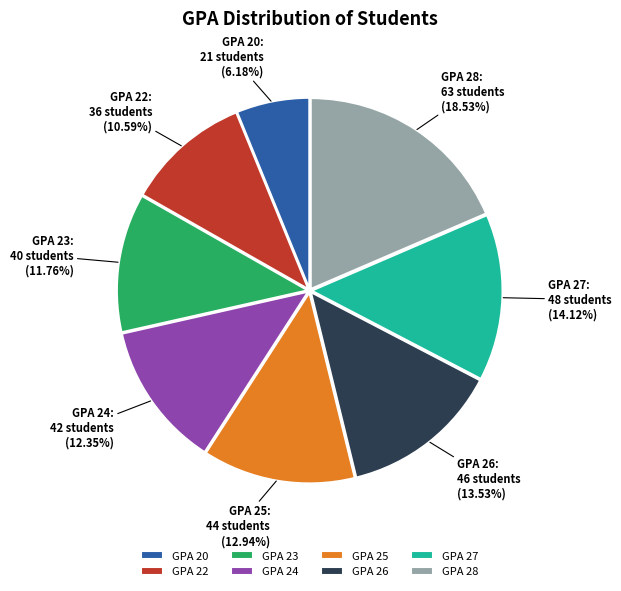

Which category has the biggest portion of the pie?

GPA 28